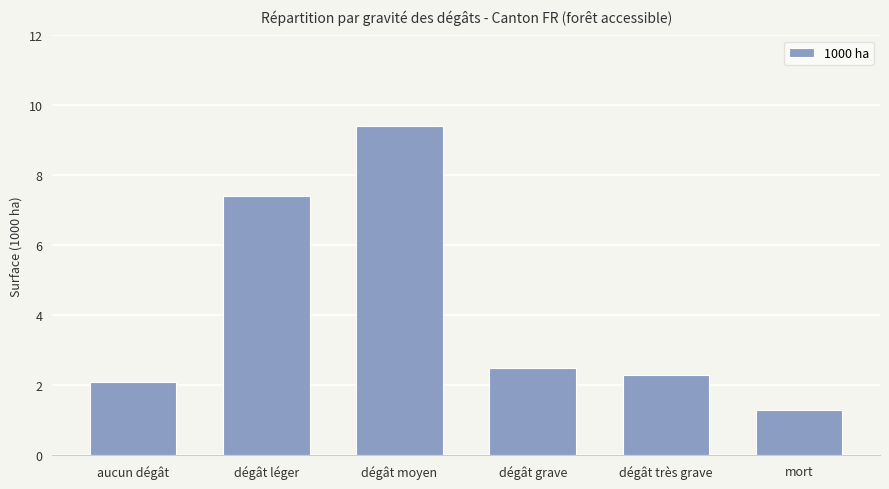

What is the ratio of the value at mort to the value at aucun dégât?

0.6